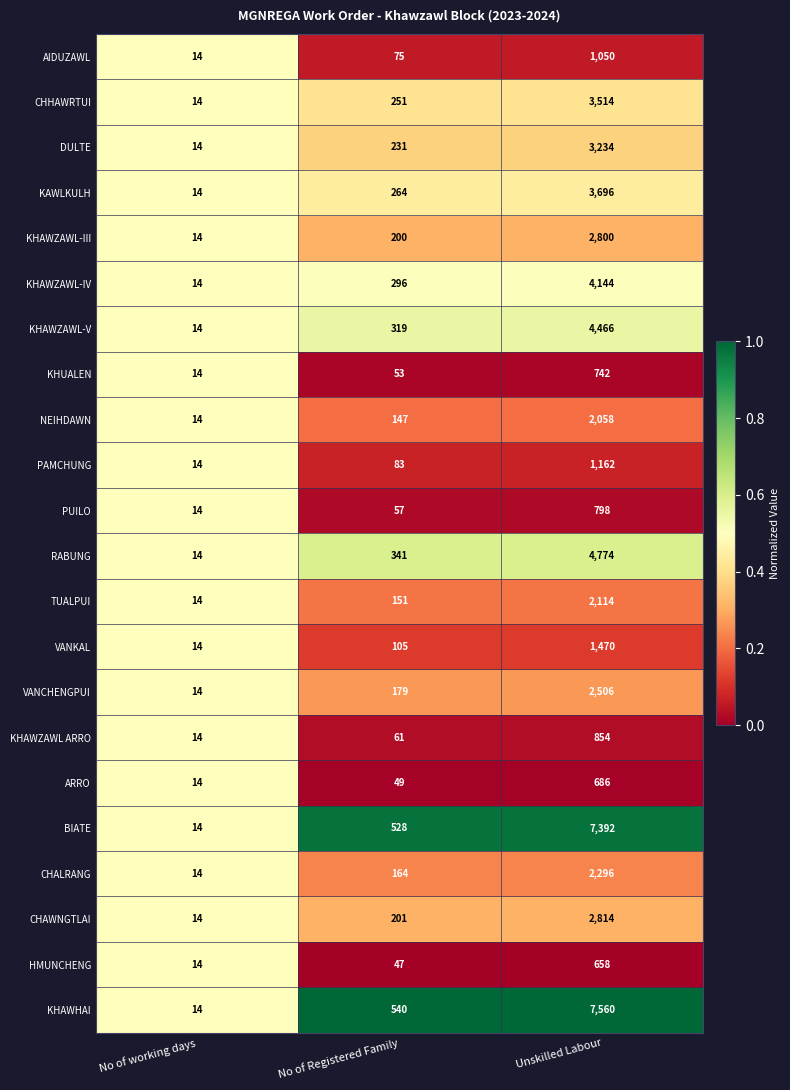

What is the sum of all KHUALEN values?

809